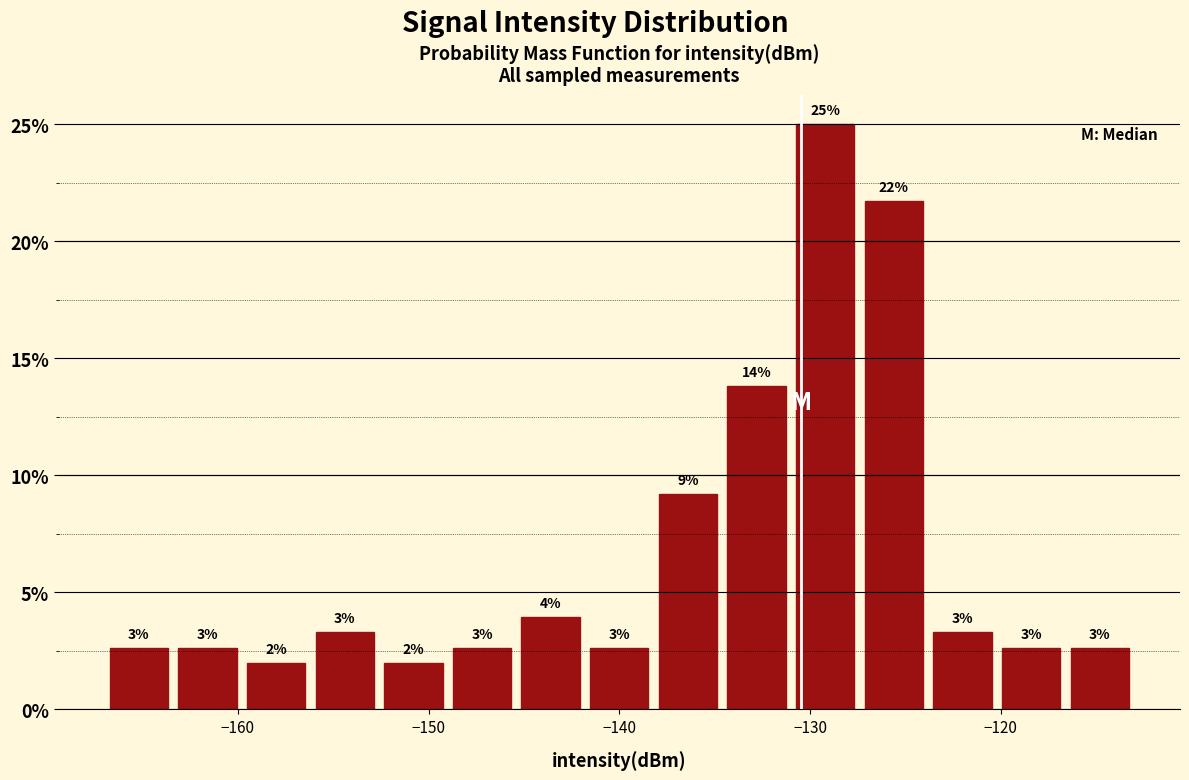

Read against the x-axis, roughly where is the centre of the tallest bar?

-129